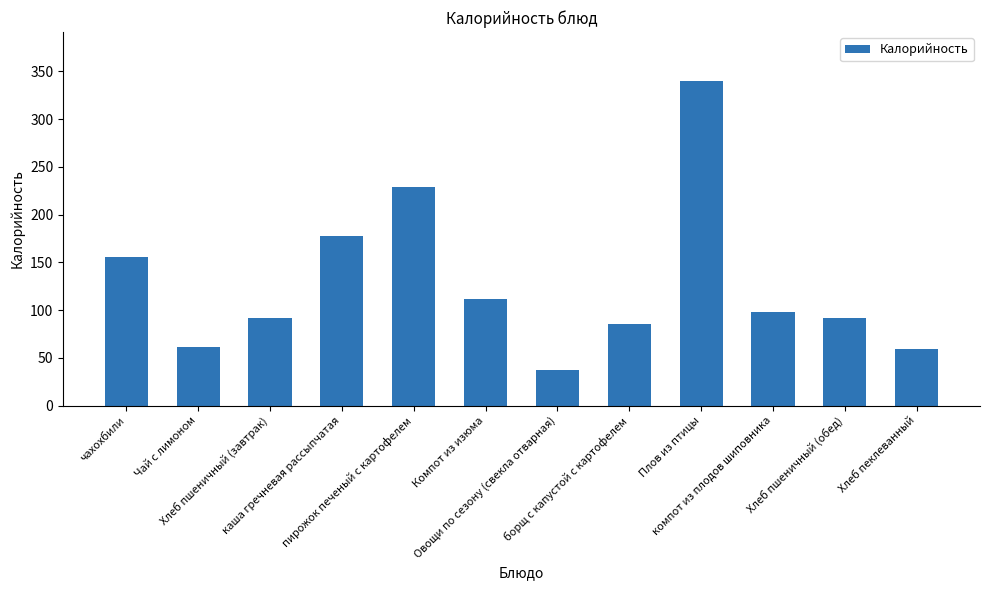

Reading right to left, list all the values displayed in this chart.

59.4	91.9	98.0	340.0	85.0	37.0	112.0	229.0	178.0	91.9	61.0	156.0